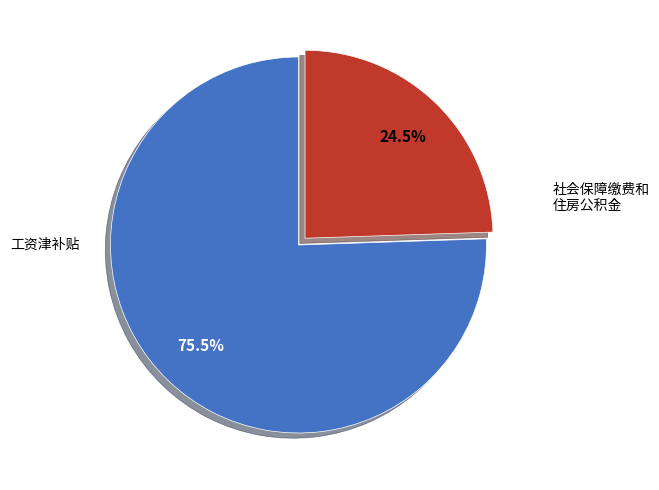

Is there any slice that represents more than half of the pie?

Yes